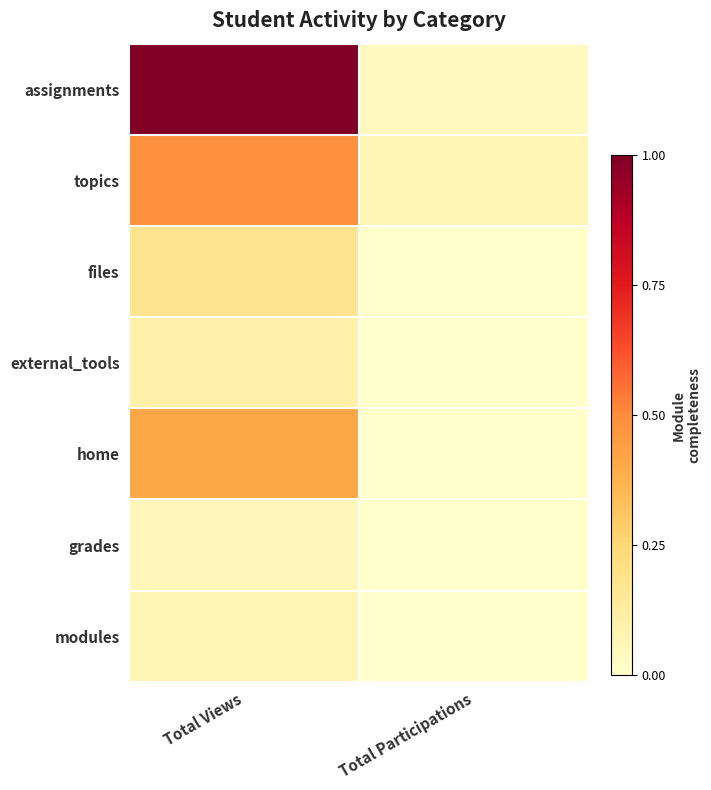

Reading right to left, list all the values displayed in this chart.

assignments: Total Participations=24	Total Views=663
topics: Total Participations=42	Total Views=322
files: Total Participations=2	Total Views=117
external_tools: Total Participations=0	Total Views=64
home: Total Participations=1	Total Views=271
grades: Total Participations=0	Total Views=35
modules: Total Participations=0	Total Views=43